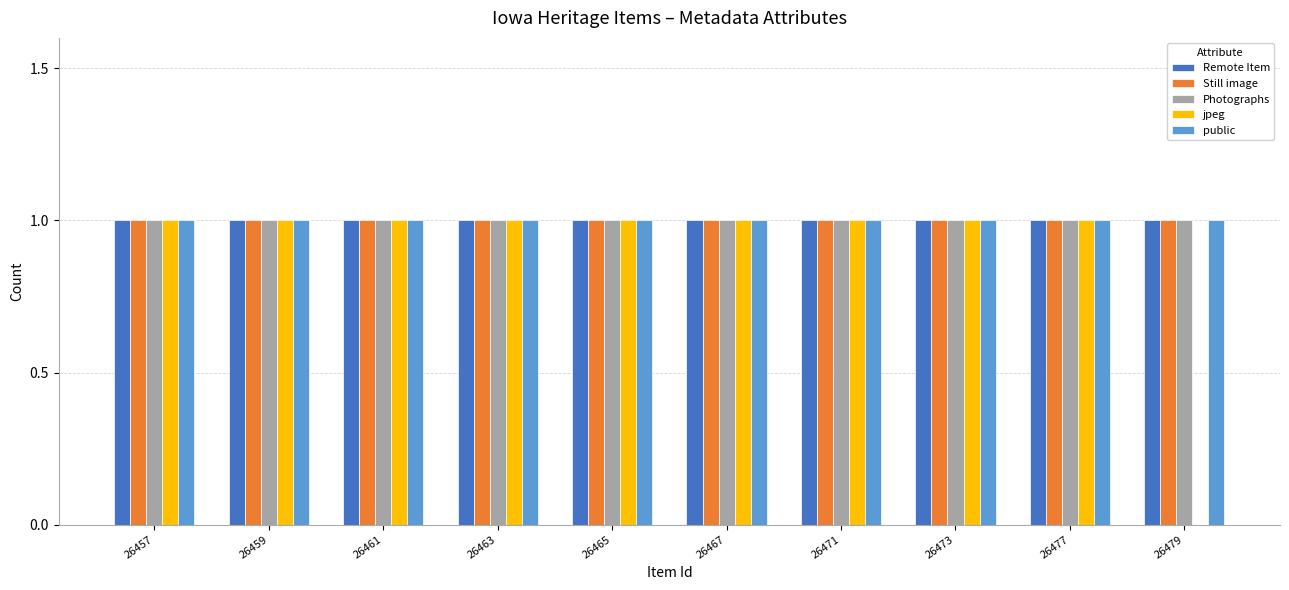

Which series changed the most between 26465 and 26479?

jpeg